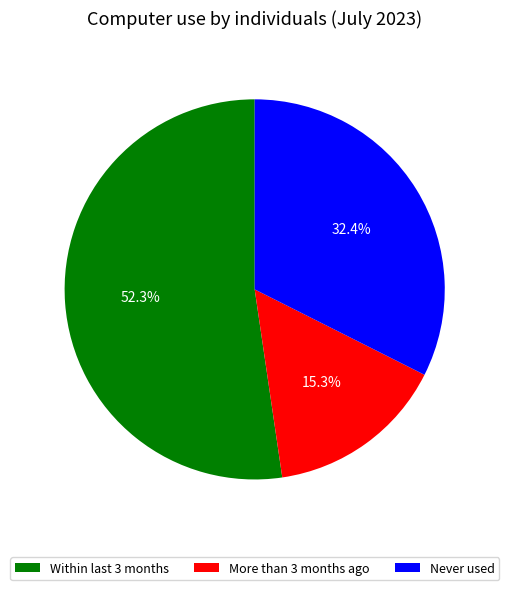

What is the majority slice?

Within last 3 months